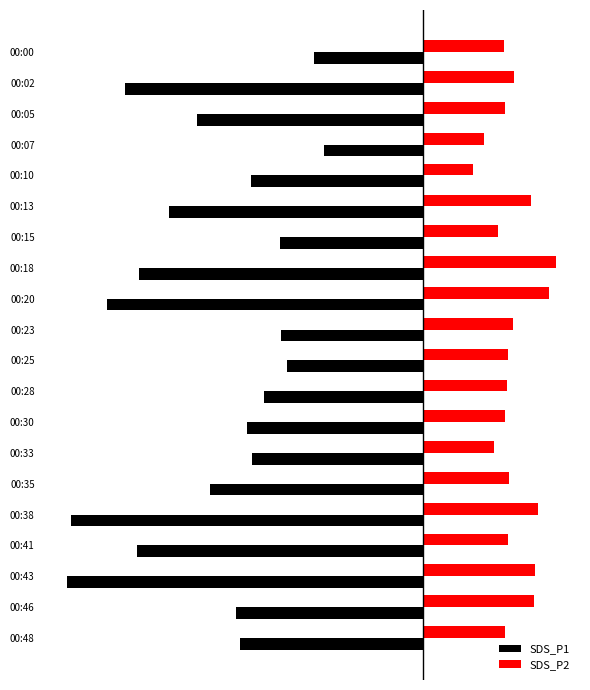

What are all the series names shown in the legend?

SDS_P1, SDS_P2